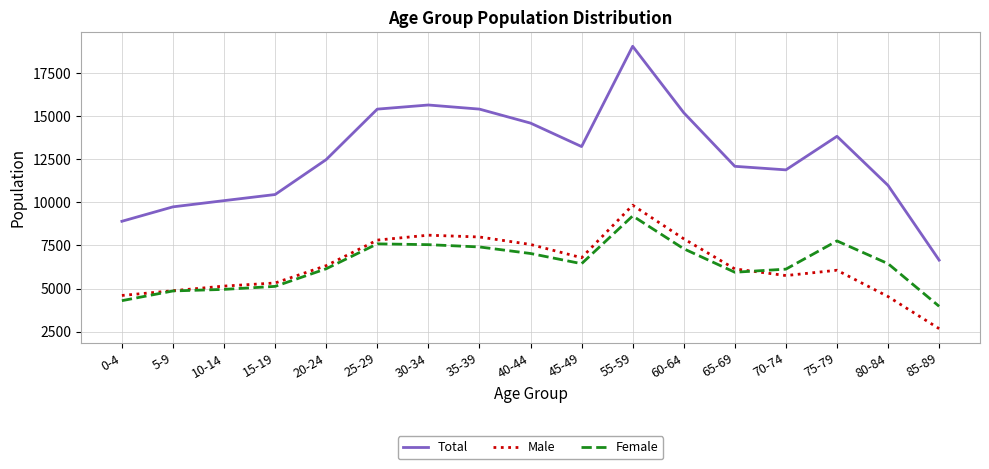

The value of Female at 40-44 is 10010. True or false?

False